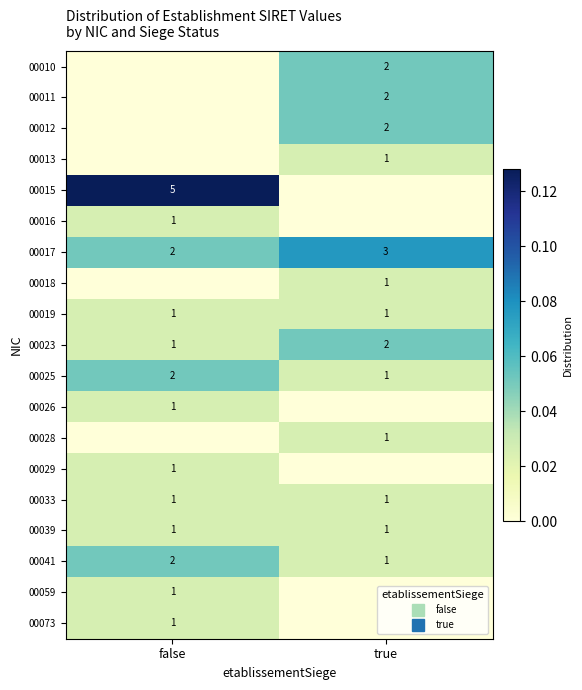

What is the spread (max minus min) of values at true?

0.1